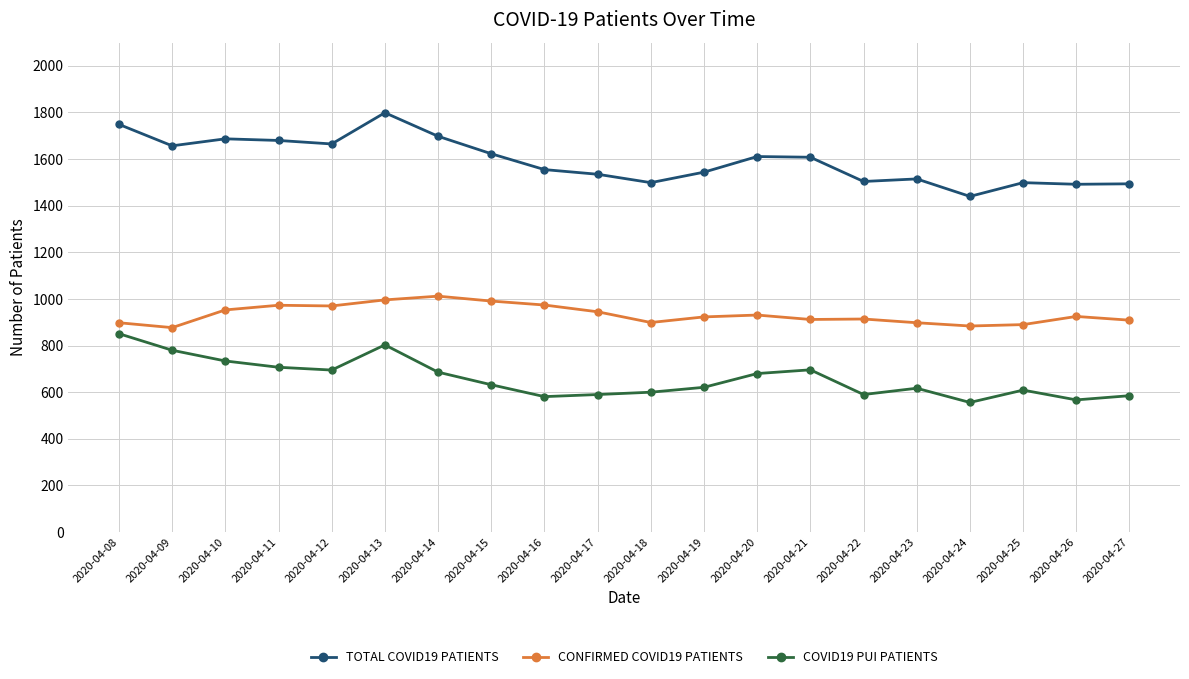

What is the approximate value of TOTAL COVID19 PATIENTS at 2020-04-13?

1799